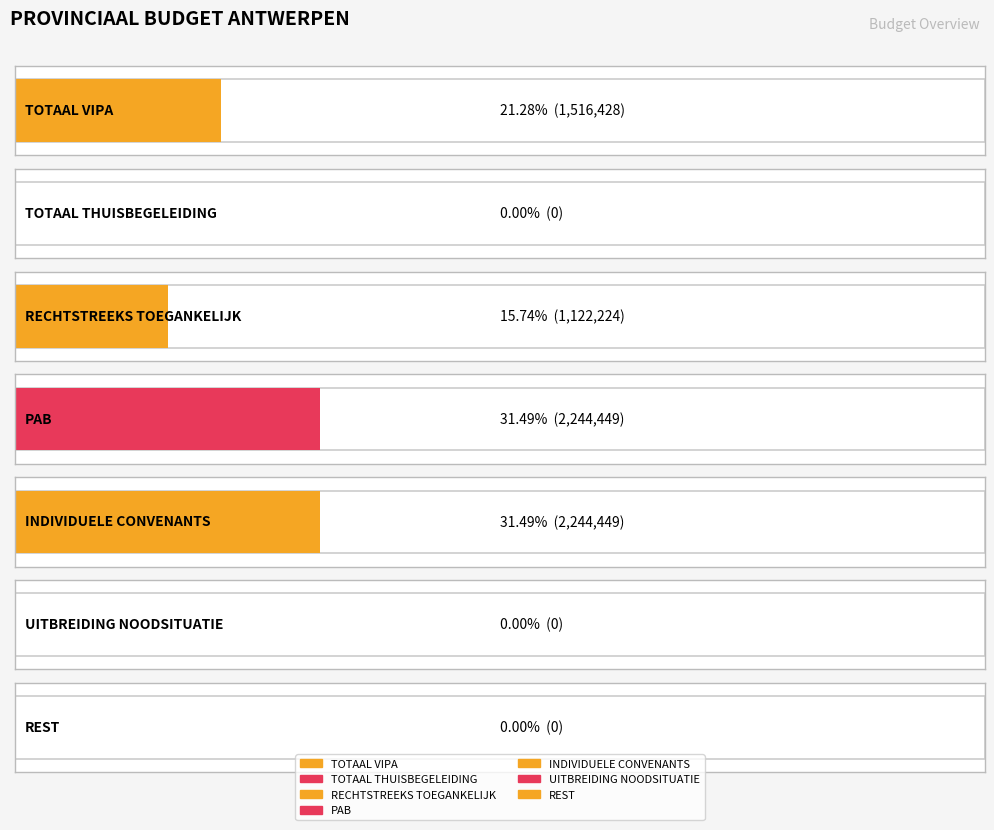

Reading left to right, what are all the values shown in this chart?

1516428	0	1122224	2244449	2244449	0	0